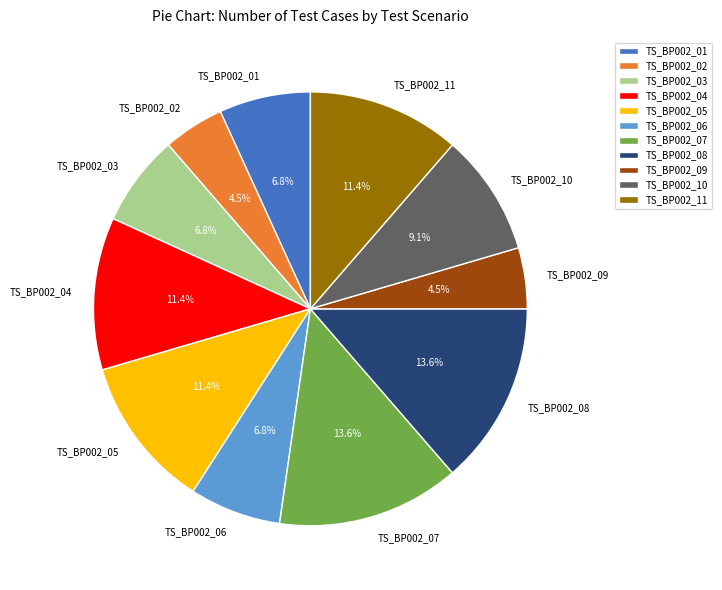

How many slices are in this pie chart?

11